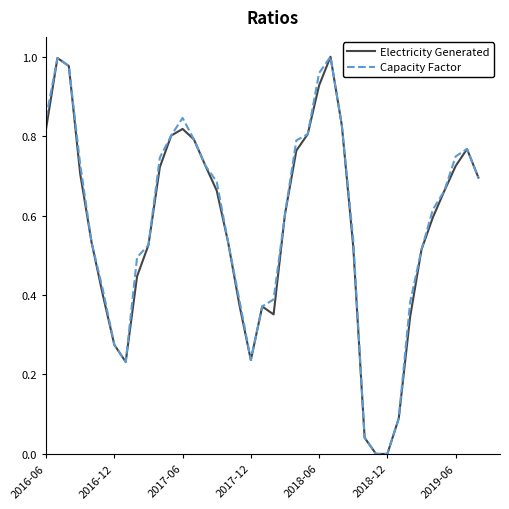

Reading left to right, list all the values displayed in this chart.

Electricity Generated: 0.8	1.0	1.0	0.7	0.5	0.4	0.3	0.2	0.4	0.5	0.7	0.8	0.8	0.8	0.7	0.7	0.5	0.4	0.2	0.4	0.4	0.6	0.8	0.8	0.9	1.0	0.8	0.5	0.0	0.0	0.0	0.1	0.3	0.5	0.6	0.7	0.7	0.8	0.7
Capacity Factor: 0.8	1.0	1.0	0.7	0.5	0.4	0.3	0.2	0.5	0.5	0.7	0.8	0.8	0.8	0.7	0.7	0.5	0.4	0.2	0.4	0.4	0.6	0.8	0.8	1.0	1.0	0.8	0.5	0.0	0.0	0.0	0.1	0.4	0.5	0.6	0.7	0.7	0.8	0.7